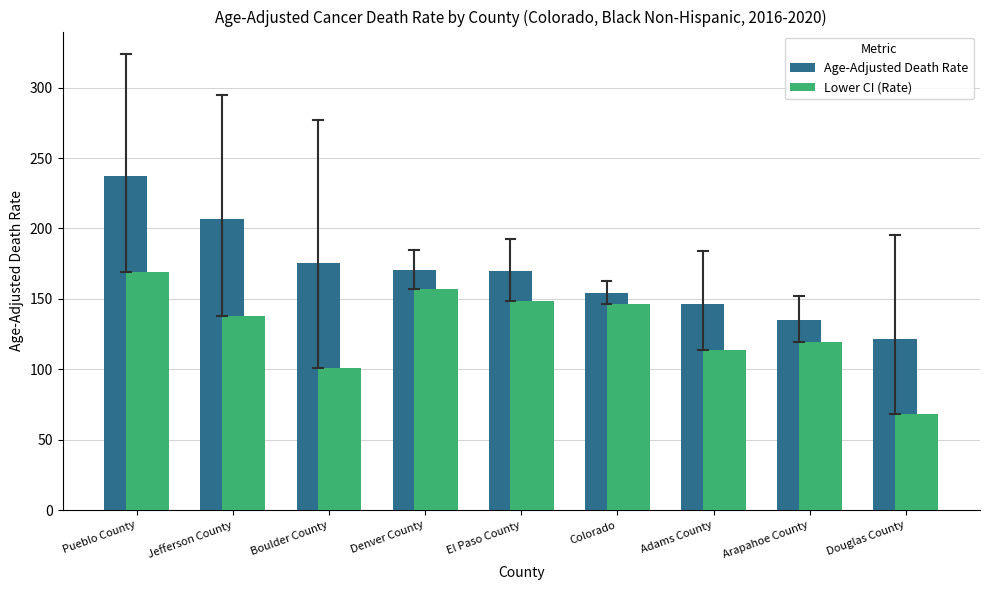

What is the sum of the Age-Adjusted Death Rate values at Arapahoe County and Pueblo County?

372.1